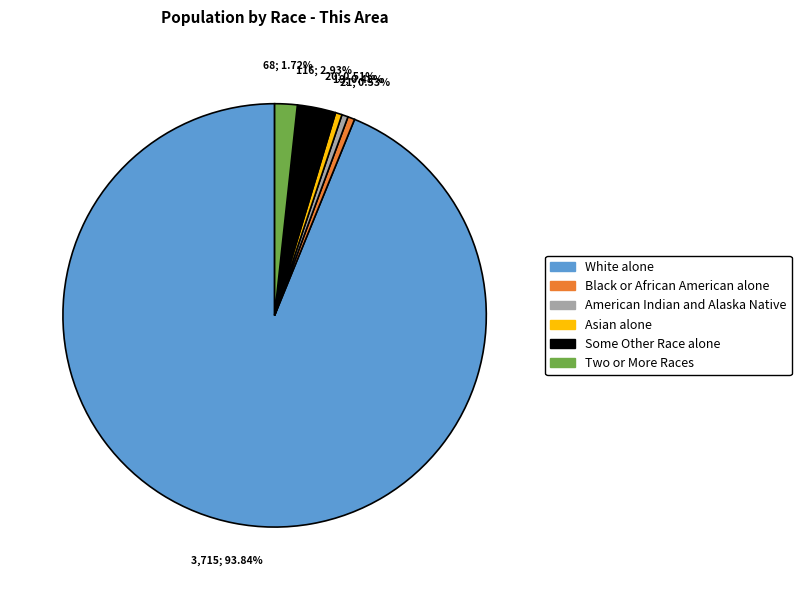

Count the number of slices in the pie.

6